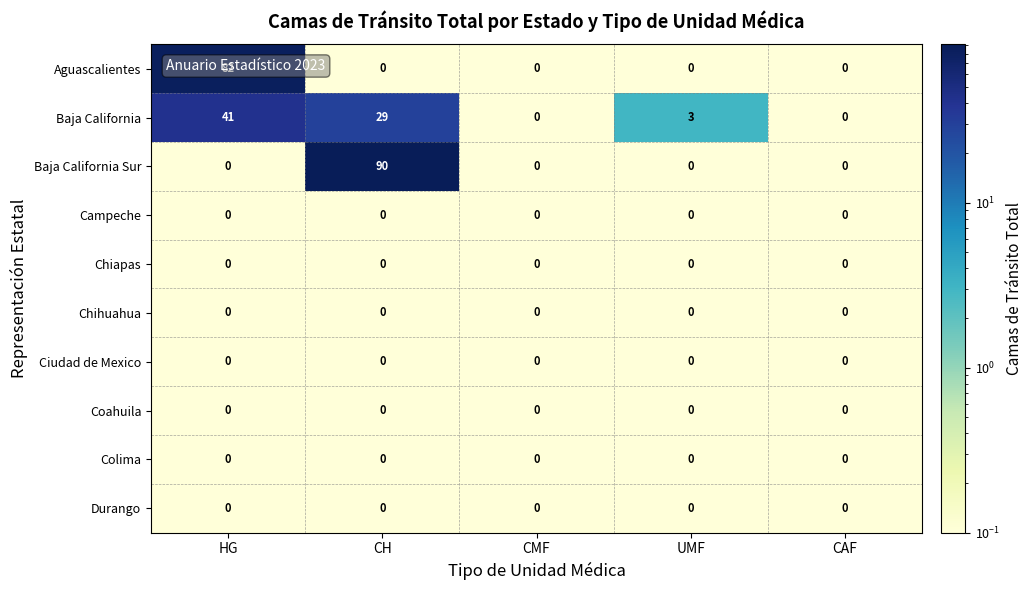

At which category is the sum across all series the highest?

HG